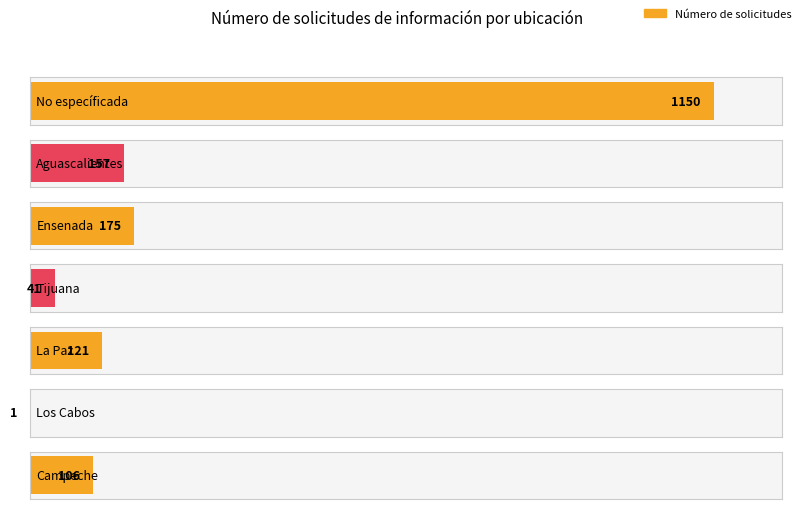

How many categories are shown in the chart?

7